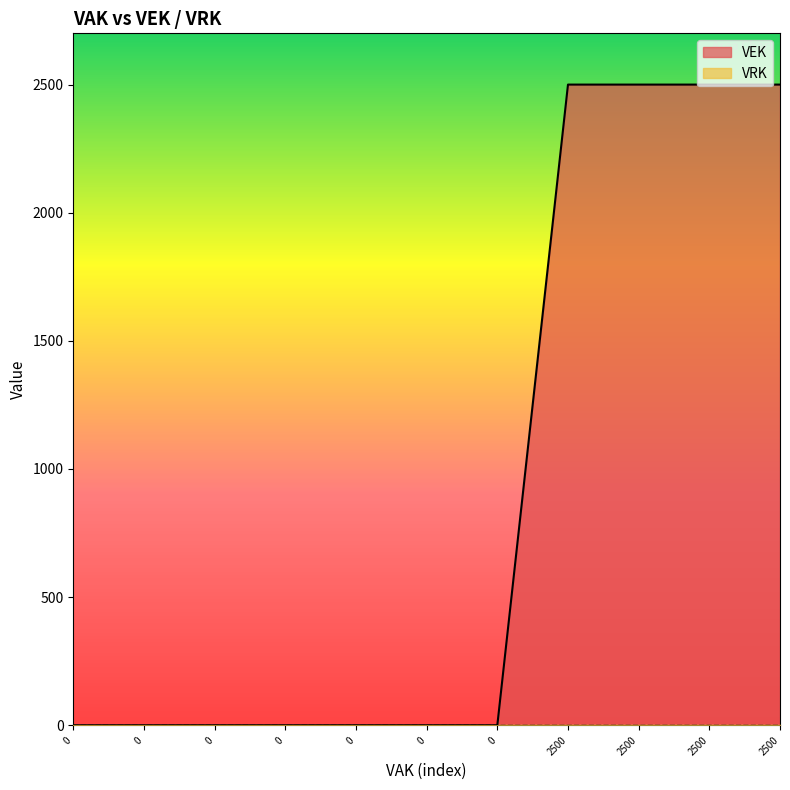

True or false: the data shows 0 at 0.

True